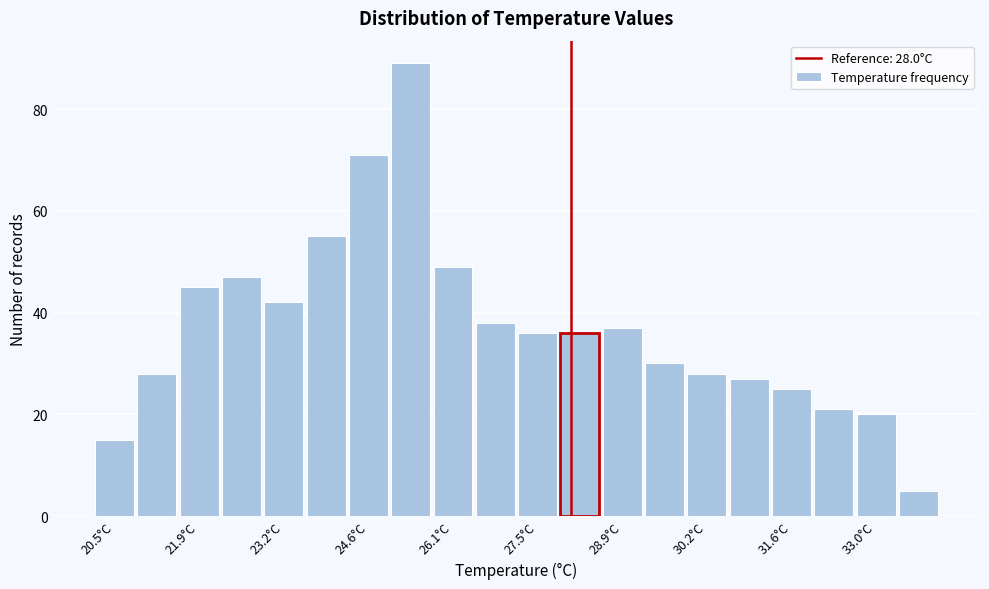

Around what value on the x-axis is the tallest bar? Give the approximate position of its centre, as read against the axis.

25.4